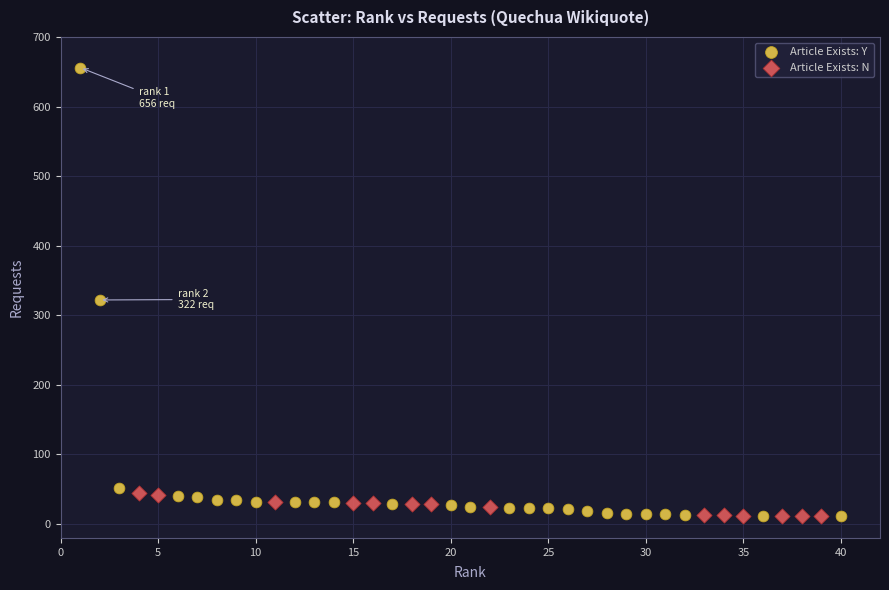

Which series has the largest Y range (max minus min)?

Article Exists: Y